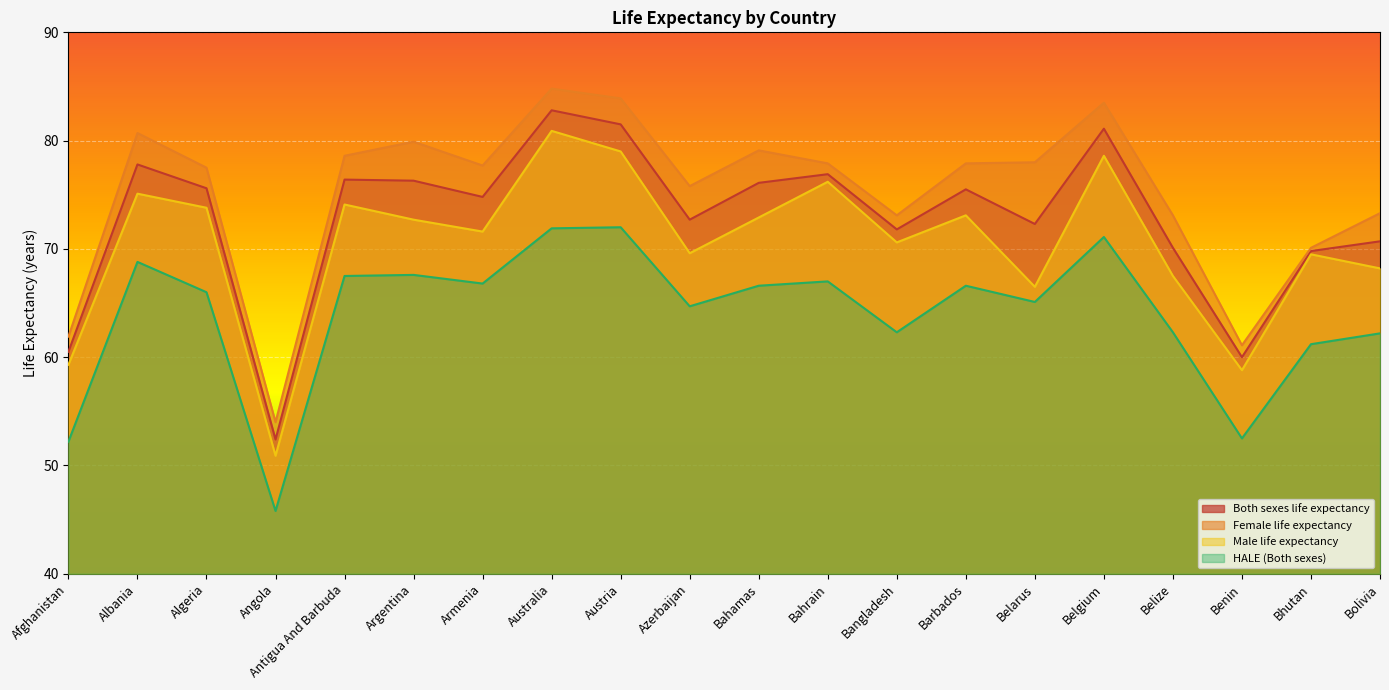

At how many categories does at least one series exceed 81?

3